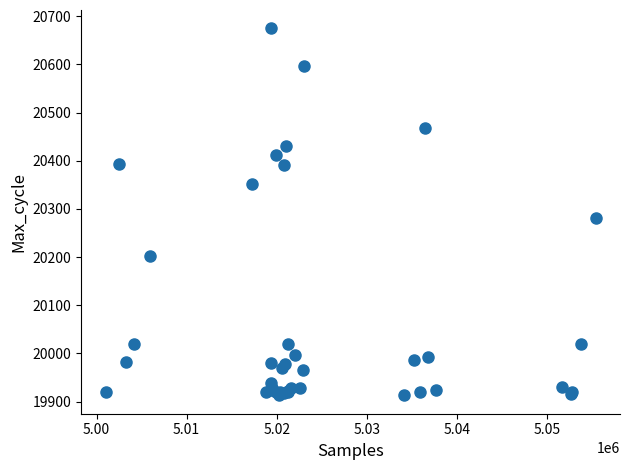

What Y value in the scatter plot is closest to 20294?

20281